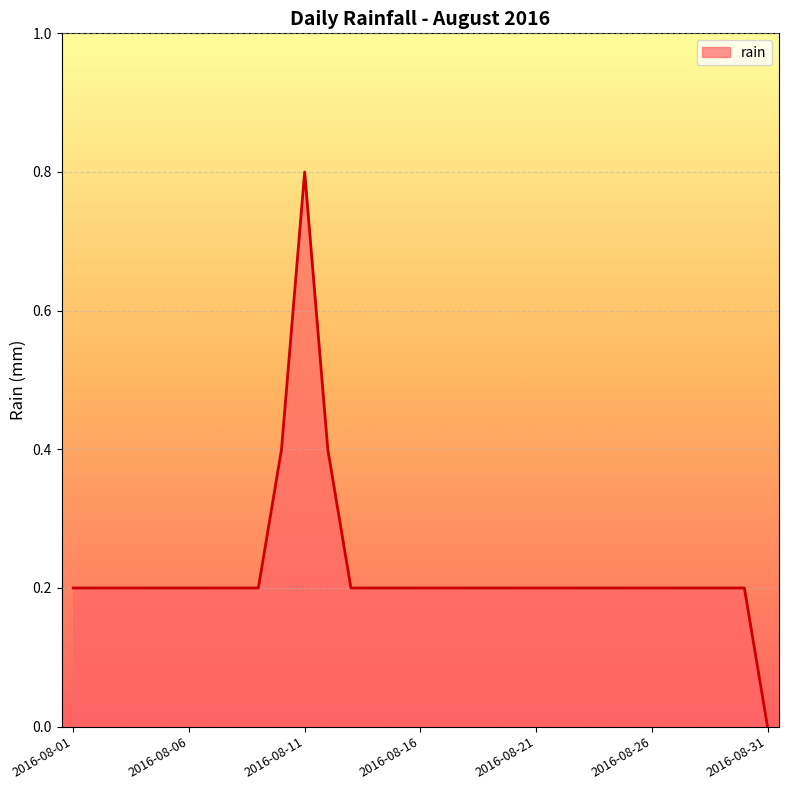

What is the difference between the maximum and minimum values?

0.8